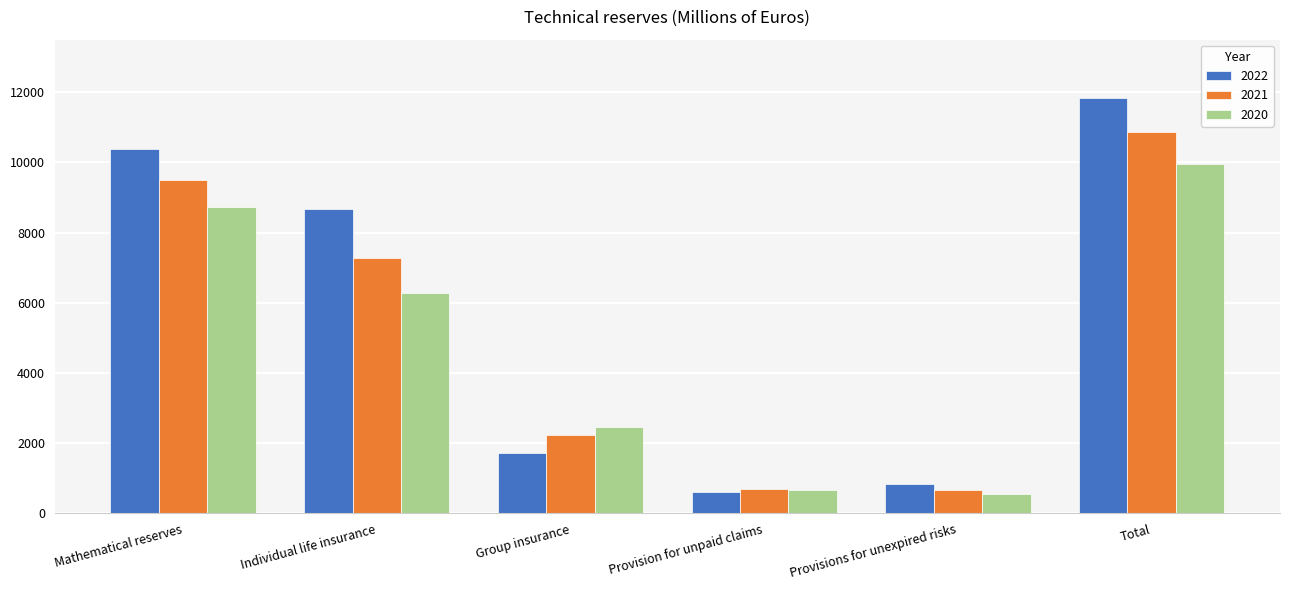

The value of 2022 at Provisions for unexpired risks is 839. True or false?

True